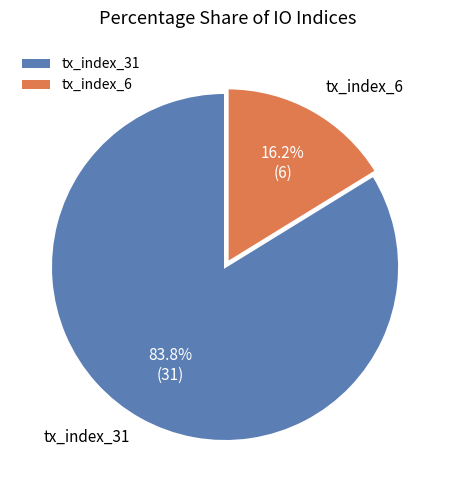

Which slice is the smallest?

tx_index_6